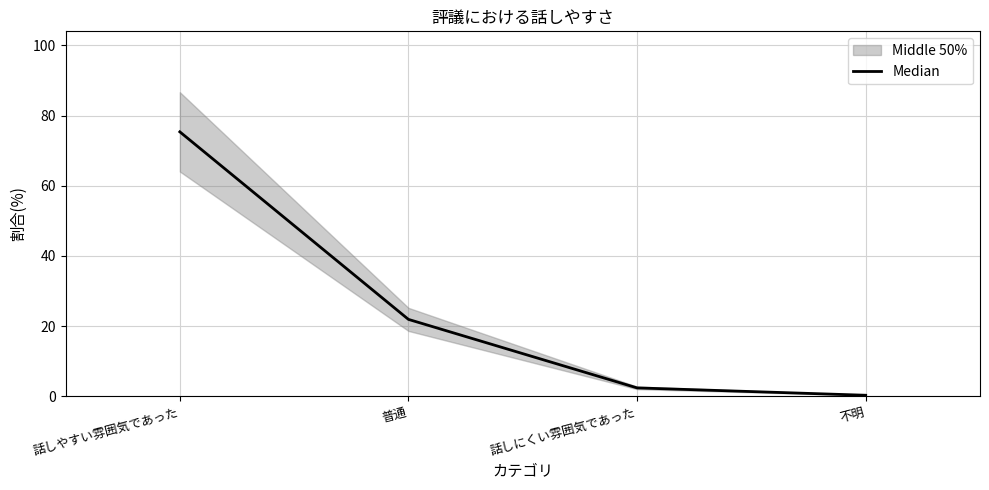

Is it true that the value at 普通 is 21.9?

True